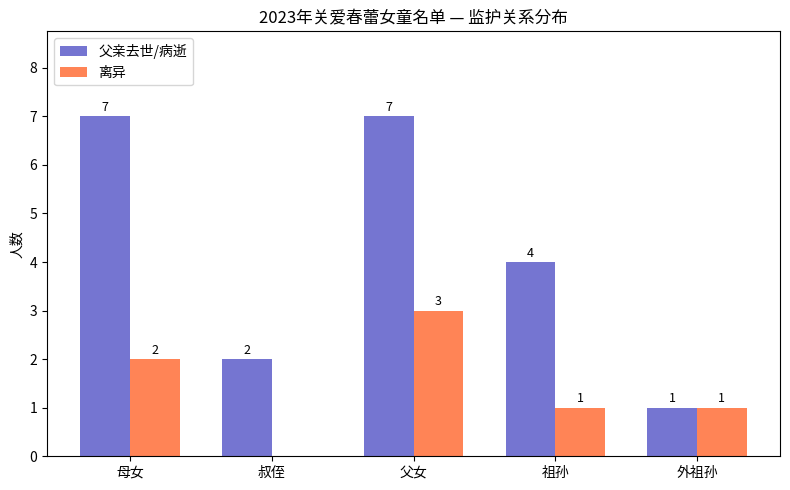

Read the 离异 value at 祖孙.

1